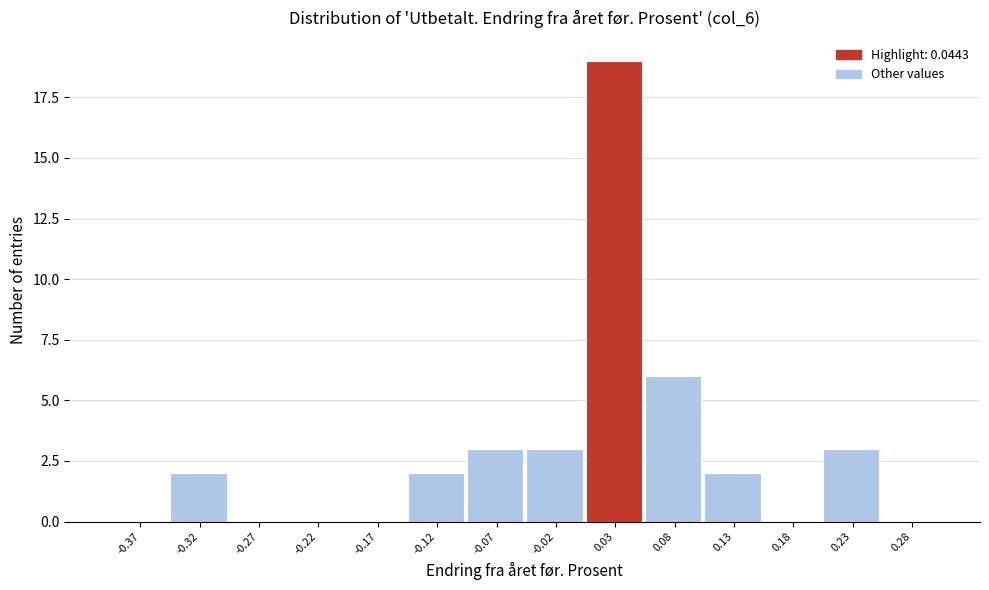

Reading left to right, transcribe this chart: for each bar, give the range it covers on the x-axis and its height. Neither the bar edges nor the heights are printed on the chart, so give them approximately, as read against the axes.

-0.390 to -0.340: 0
-0.340 to -0.290: 2
-0.290 to -0.240: 0
-0.240 to -0.190: 0
-0.190 to -0.140: 0
-0.140 to -0.095: 2
-0.095 to -0.045: 3
-0.045 to 0.005: 3
0.005 to 0.055: 19
0.055 to 0.105: 6
0.105 to 0.155: 2
0.155 to 0.205: 0
0.205 to 0.255: 3
0.255 to 0.305: 0